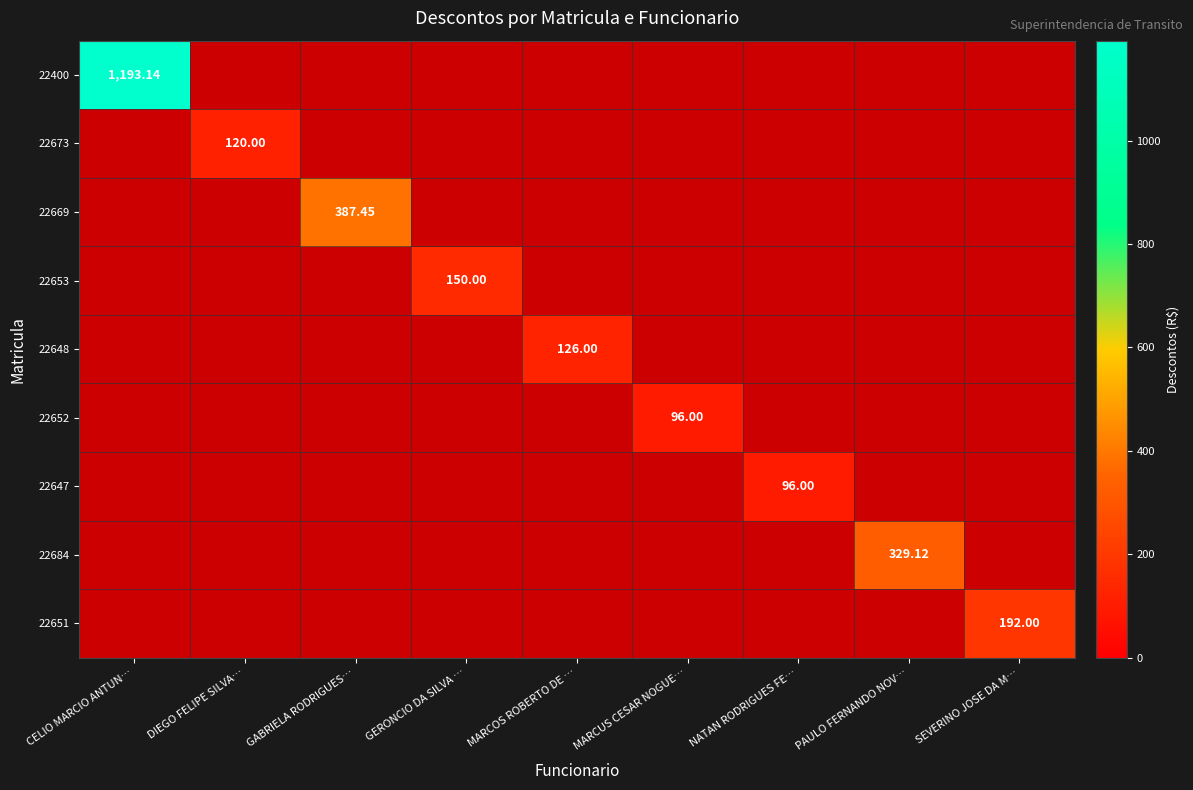

How many distinct data groups are displayed?

9